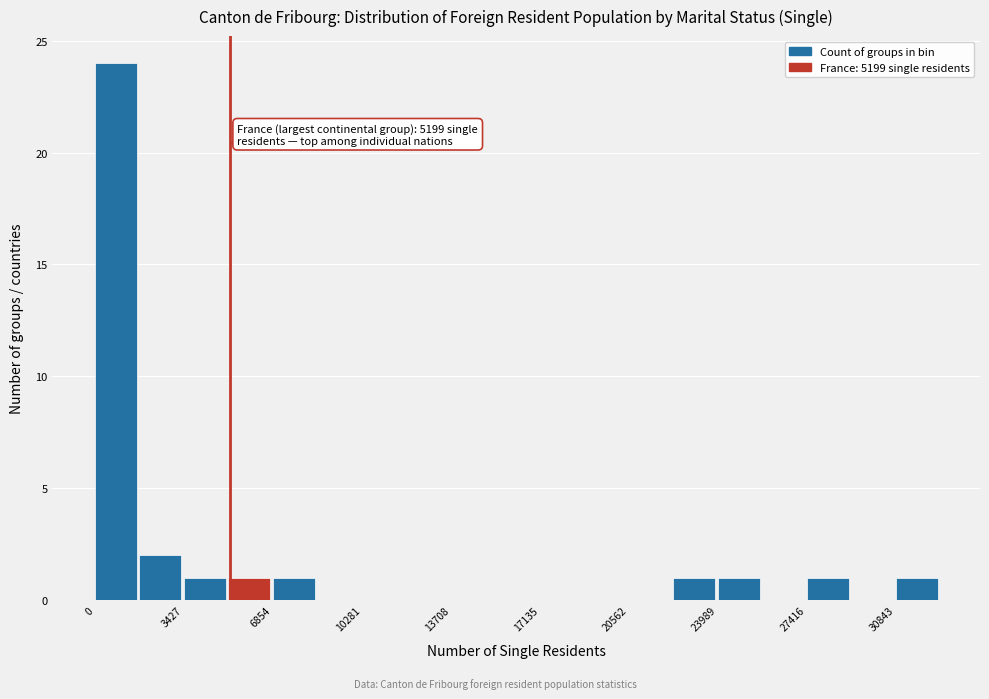

Around what value on the x-axis is the tallest bar? Give the approximate position of its centre, as read against the axis.

1000